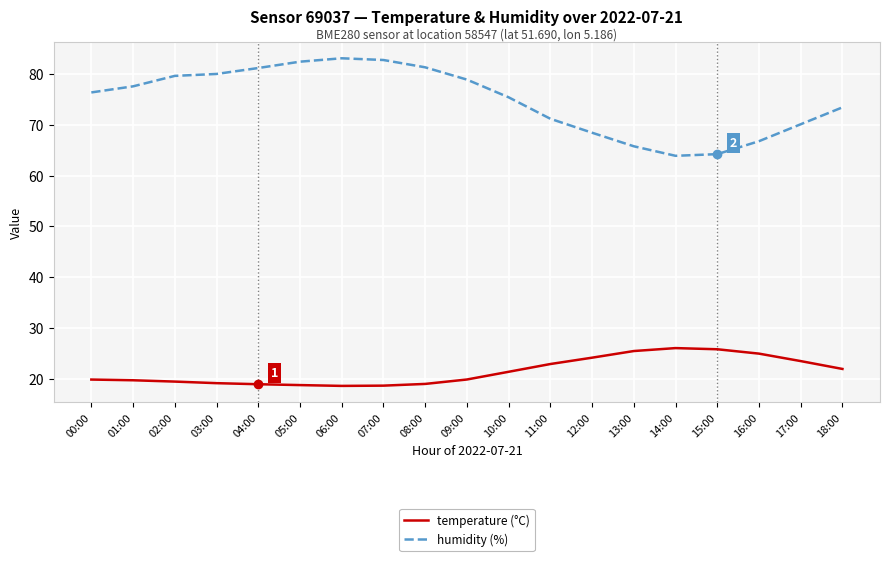

True or false: humidity (%) and temperature (°C) intersect in this chart.

False